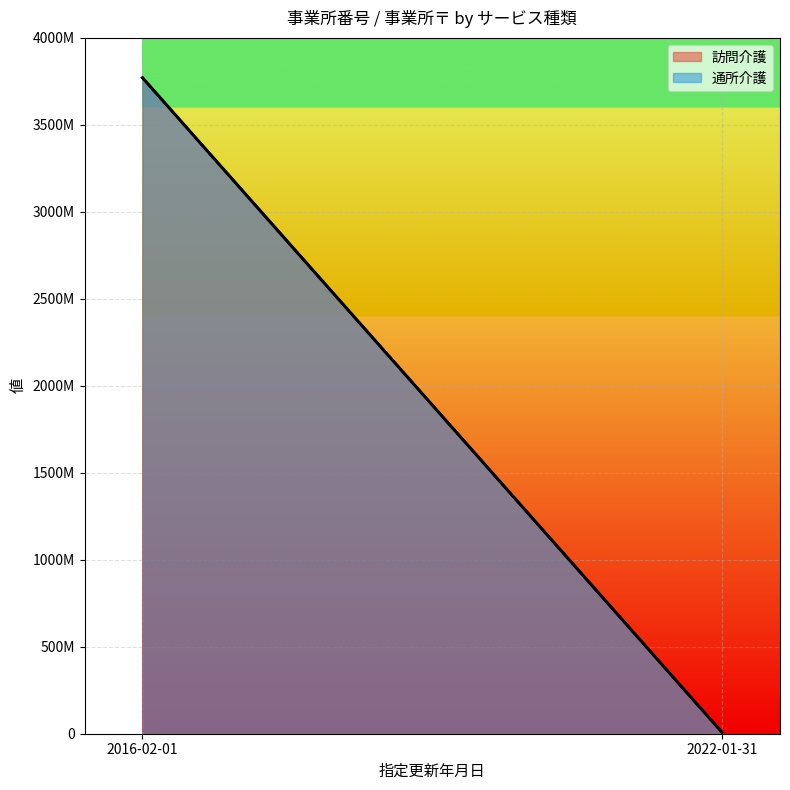

What is the average value of the 通所介護 series?

1889105534